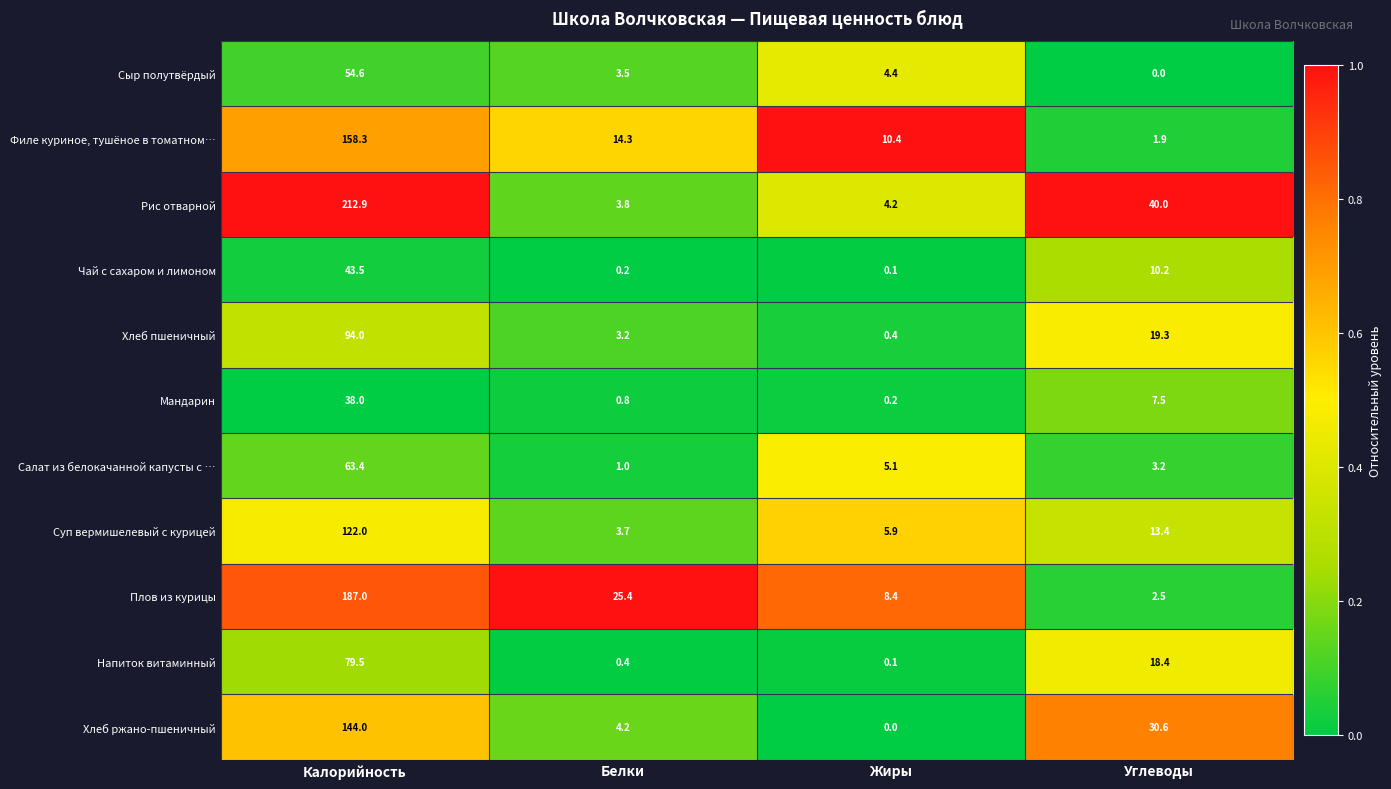

Which category has the highest value in the Чай с сахаром и лимоном series?

Калорийность